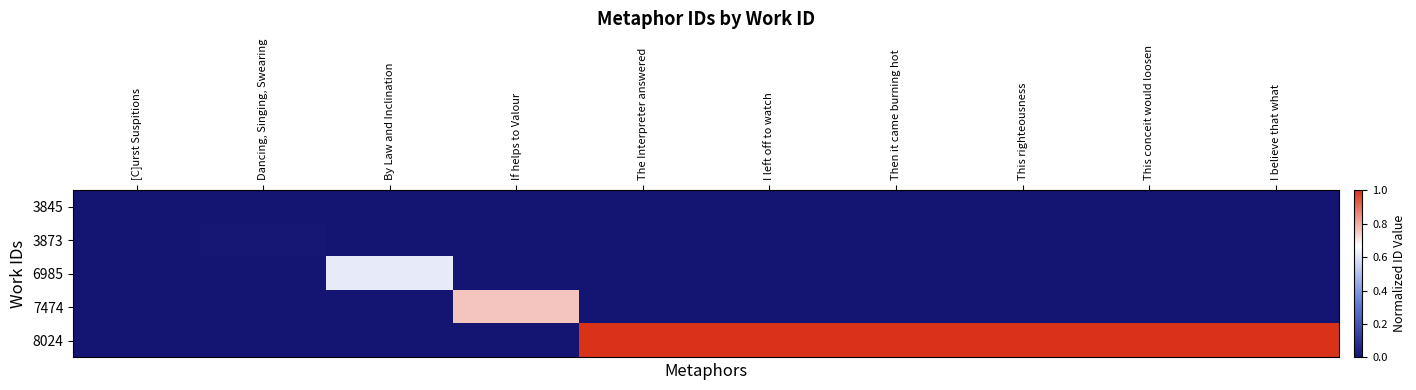

At which category does the chart reach its minimum across all series?

[C]urst Suspitions